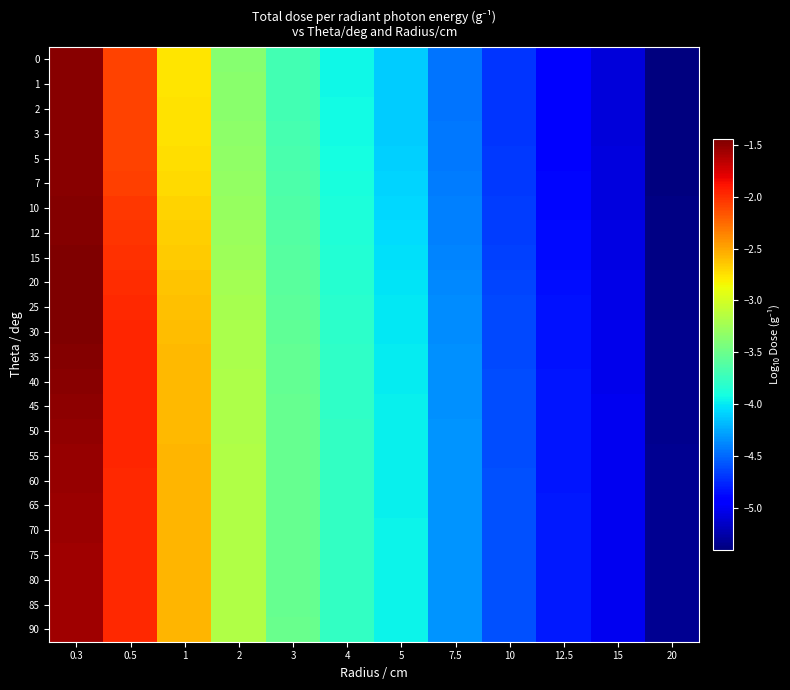

At how many categories does at least one series exceed -3?

3